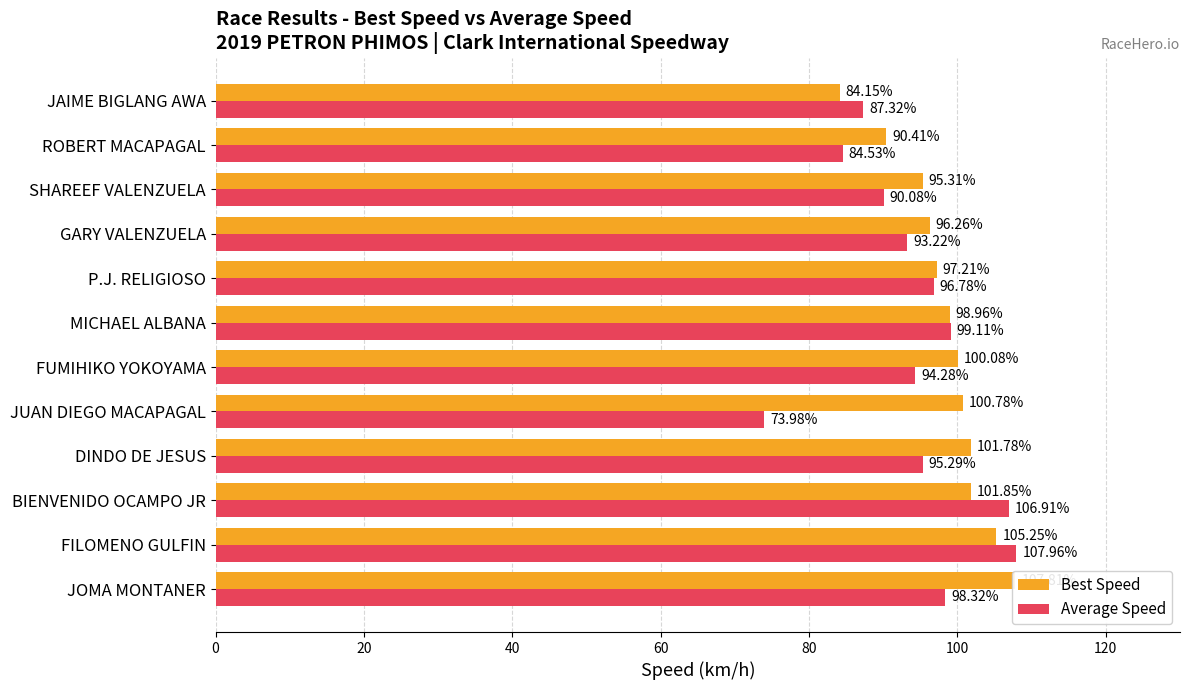

Reading left to right, extract all data points from this chart.

Best Speed: 107.8	105.2	101.9	101.8	100.8	100.1	99.0	97.2	96.3	95.3	90.4	84.2
Average Speed: 98.3	108.0	106.9	95.3	74.0	94.3	99.1	96.8	93.2	90.1	84.5	87.3